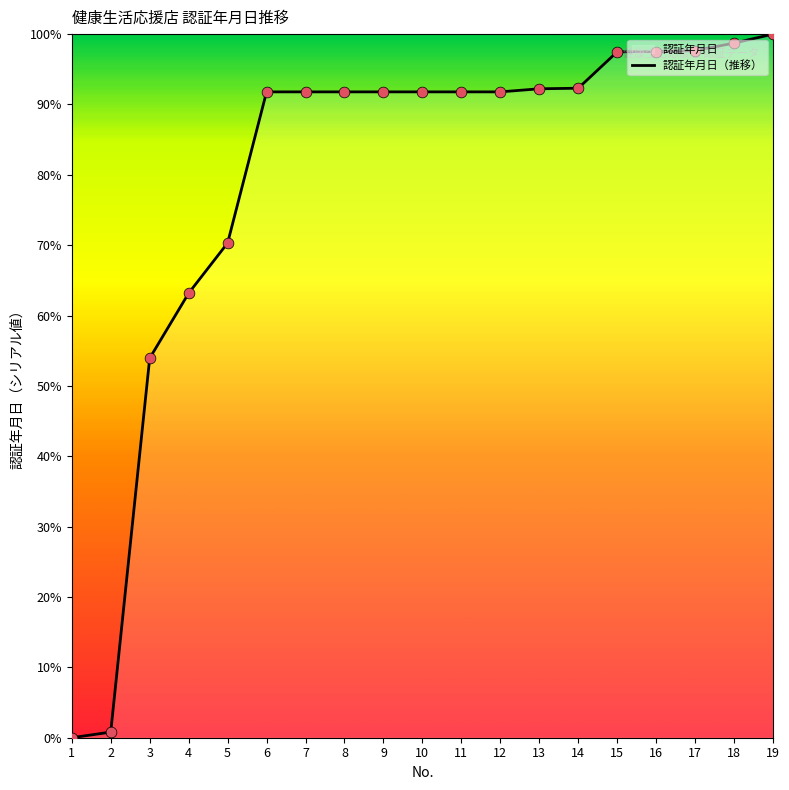

What is the change in value from 1 to 2?

+0.8